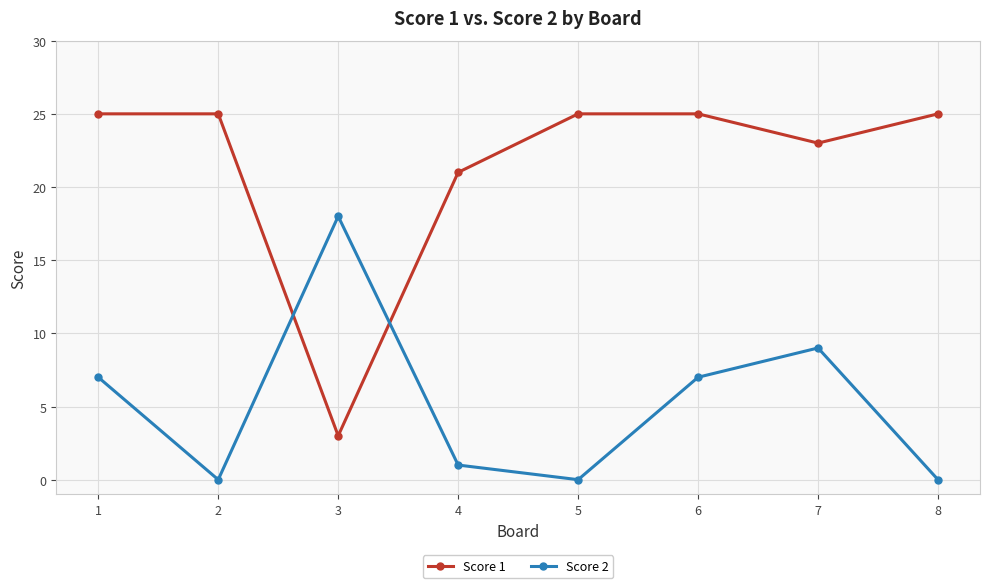

Rank the series at 2 from highest to lowest value.

Score 1, Score 2